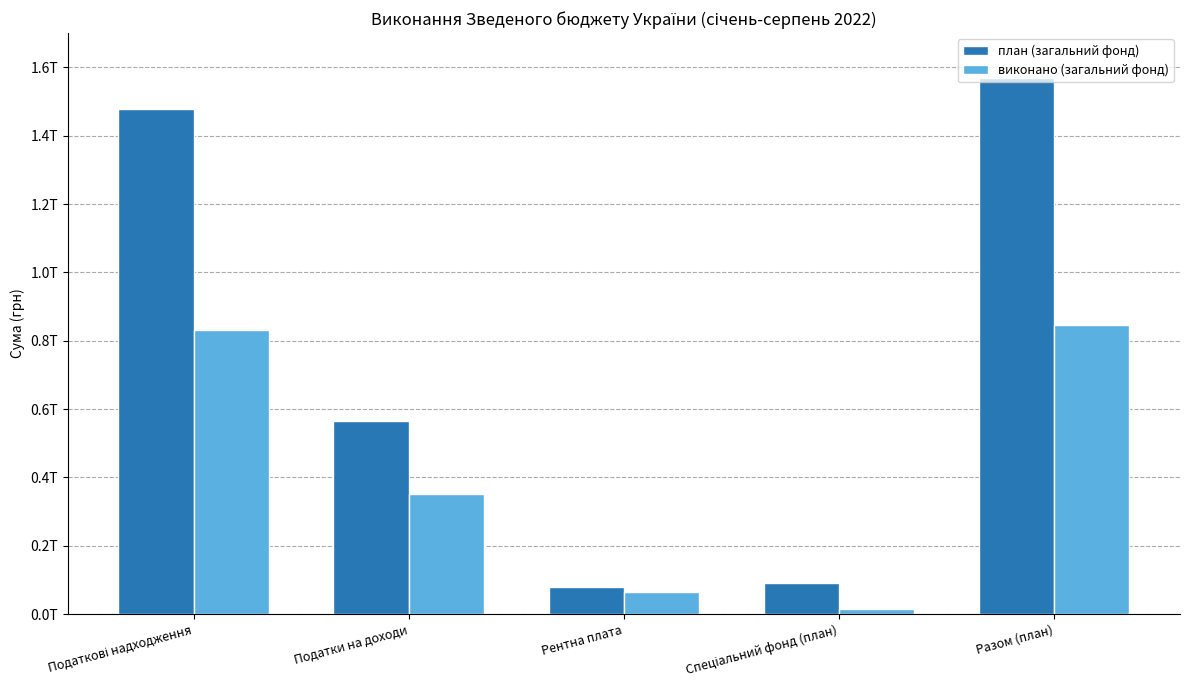

What is the label of the 3rd bar from the right?

Рентна плата